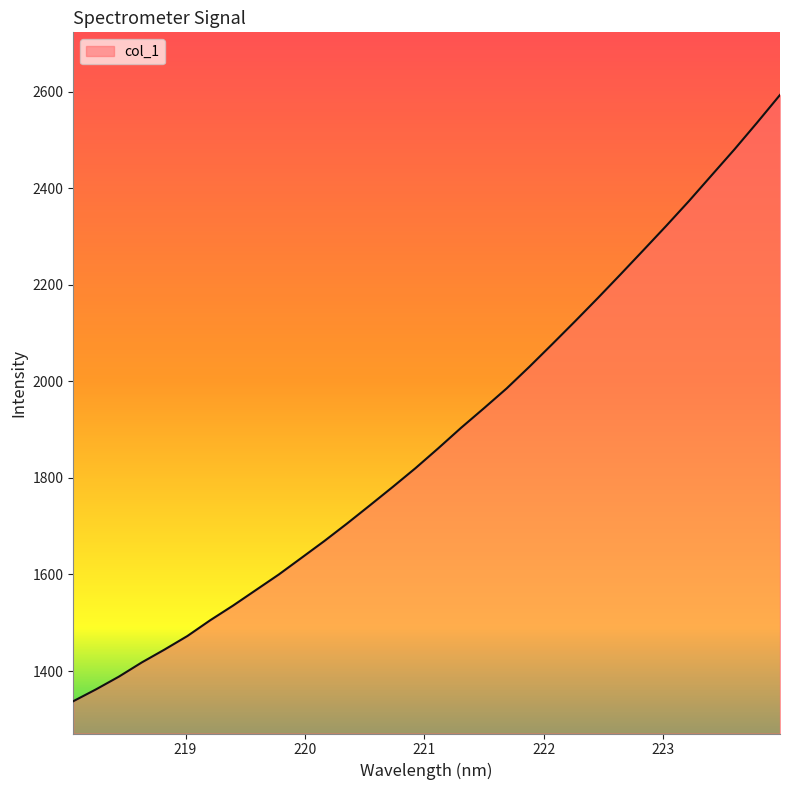

How many values exceed 1861?

16